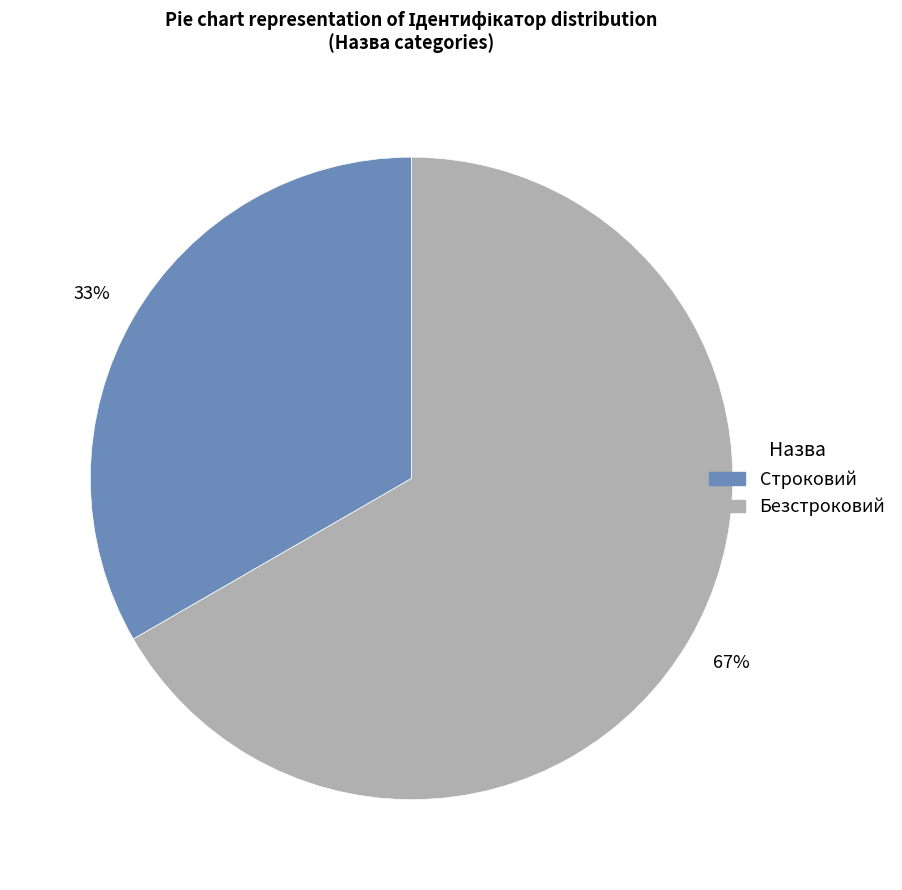

Which category has the smallest portion of the pie?

Строковий